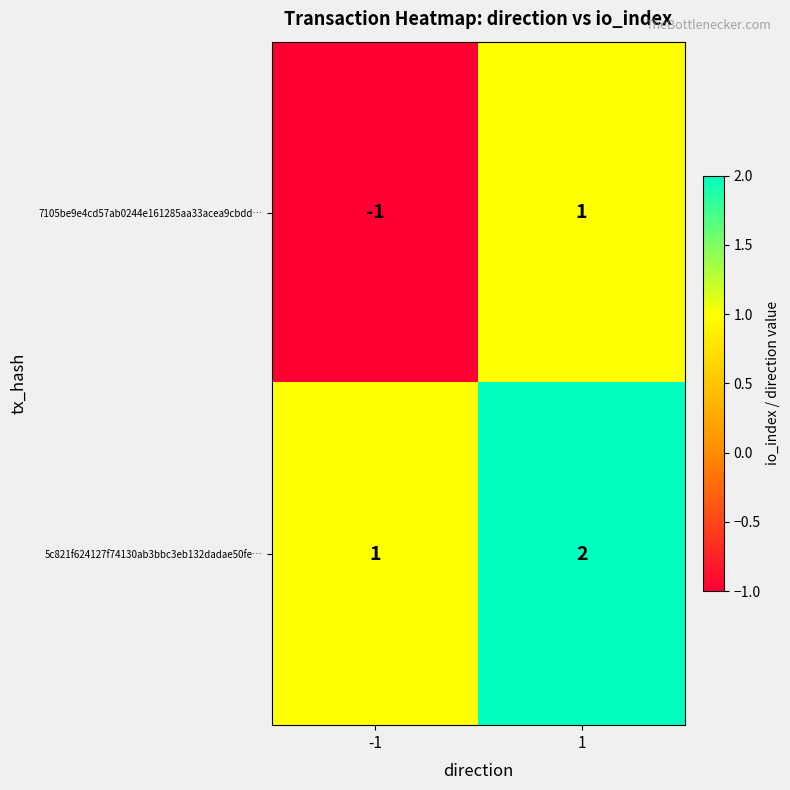

Between -1 and 1, which series saw the biggest shift?

7105be9e4cd57ab0244e161285aa33acea9cbdd…